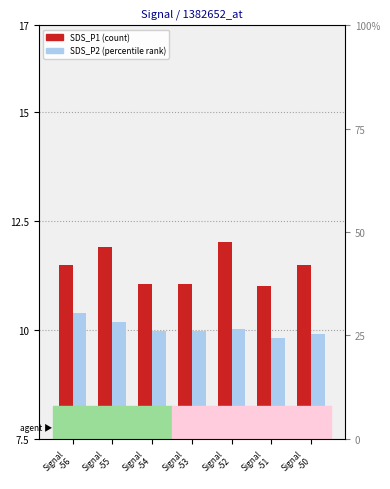

What is the difference between the maximum and minimum values in the SDS_P2 series?

0.6